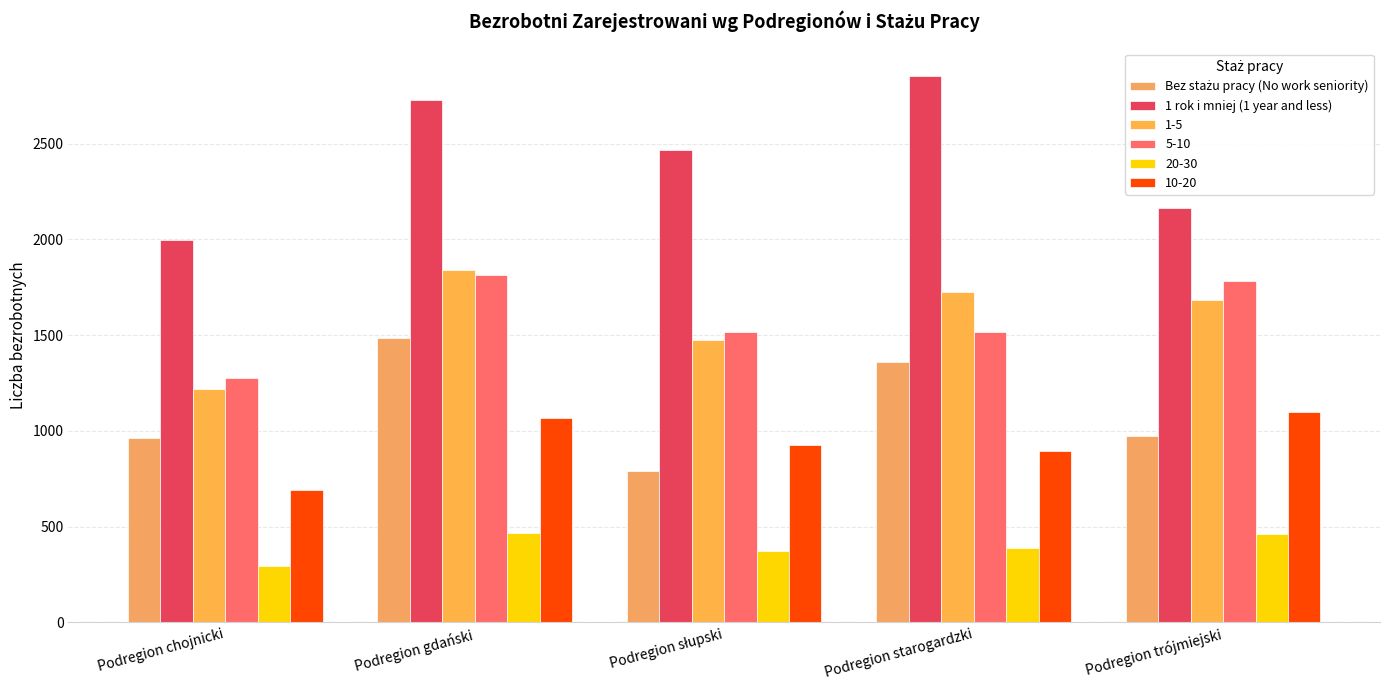

Which series has the largest total across all categories?

1 rok i mniej (1 year and less)